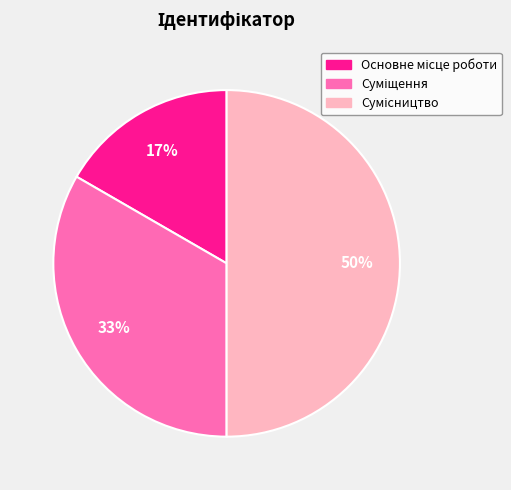

To the nearest percent, what is the average slice percentage?

33%